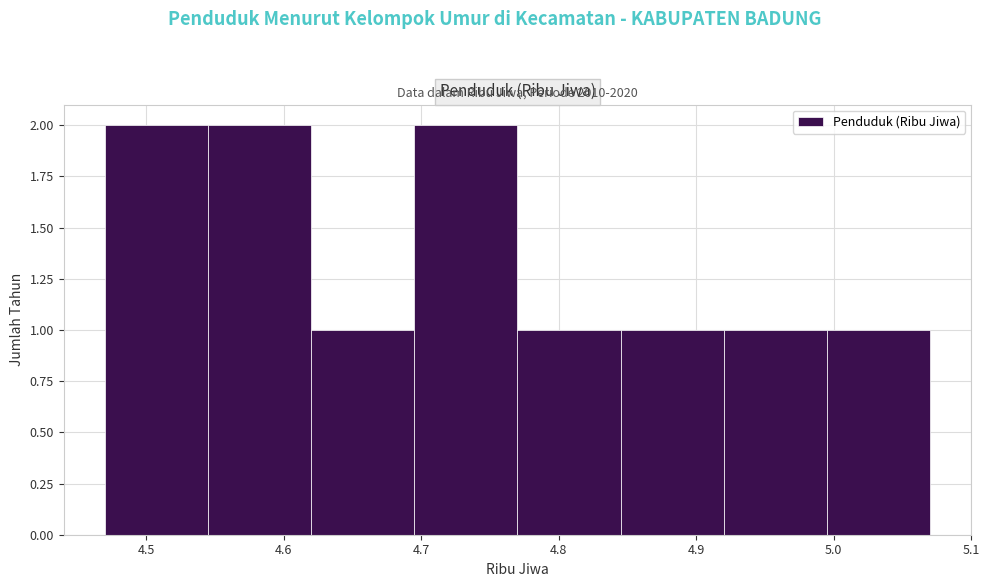

Reading left to right, transcribe this chart: for each bar, give the range it covers on the x-axis and its height. Neither the bar edges nor the heights are printed on the chart, so give them approximately, as read against the axes.

4.470 to 4.545: 2
4.545 to 4.620: 2
4.620 to 4.695: 1
4.695 to 4.770: 2
4.770 to 4.845: 1
4.845 to 4.920: 1
4.920 to 4.995: 1
4.995 to 5.070: 1